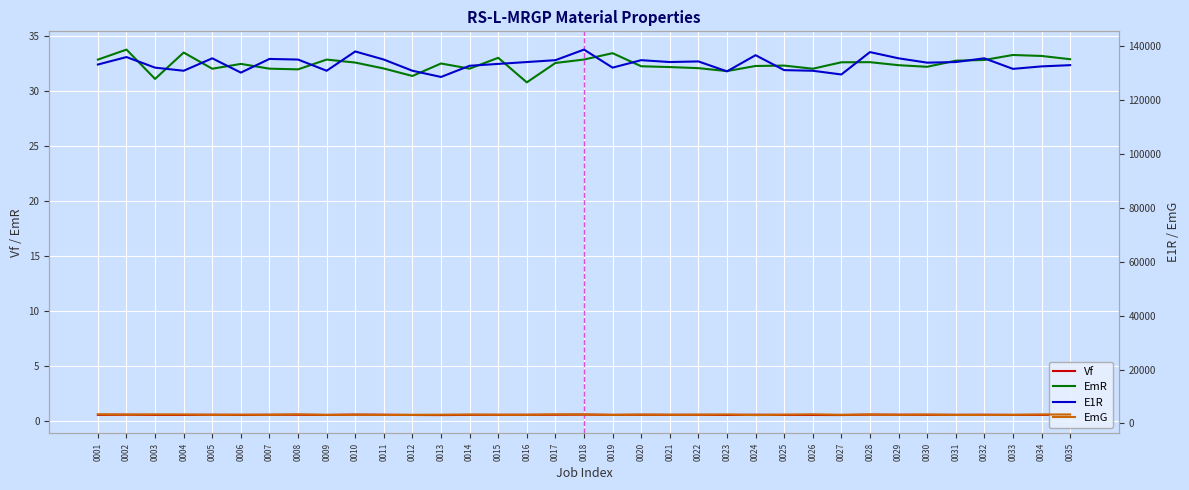

Count the number of categories in the chart.

35